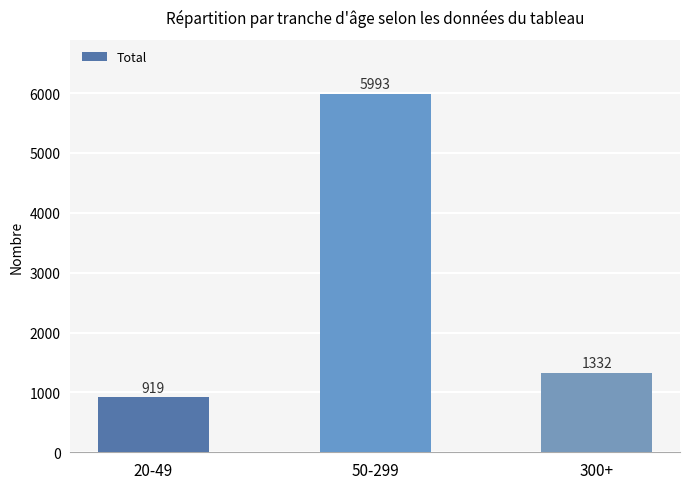

What is the change in value from 50-299 to 300+?

-4661